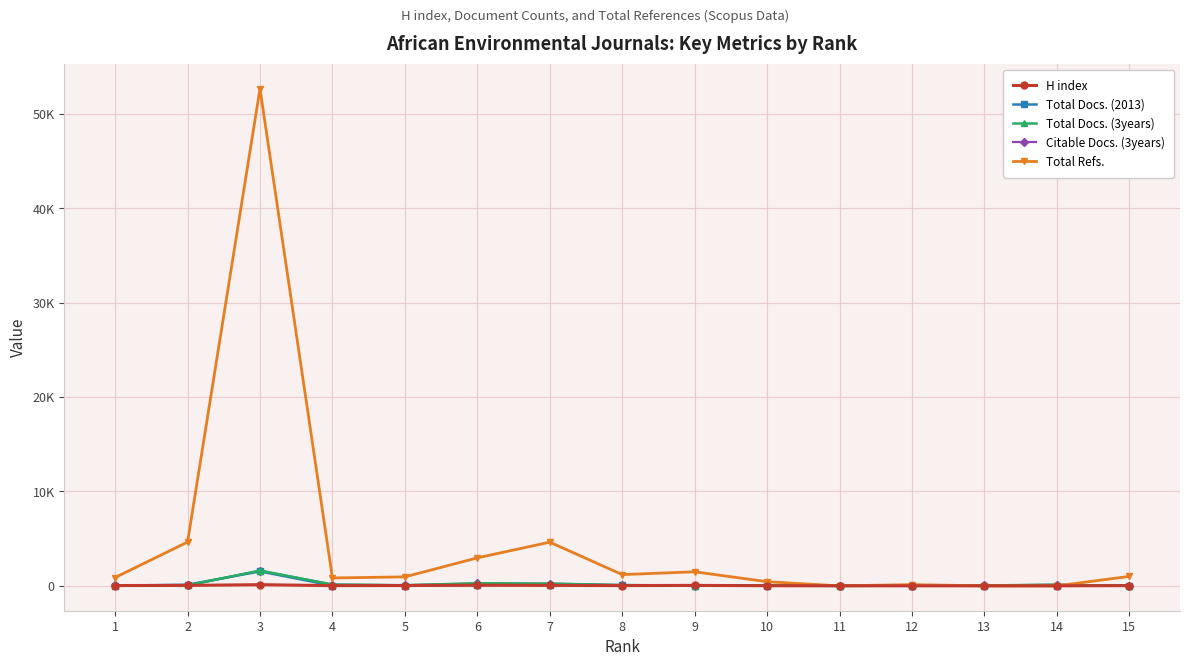

What are all the series names shown in the legend?

H index, Total Docs. (2013), Total Docs. (3years), Citable Docs. (3years), Total Refs.